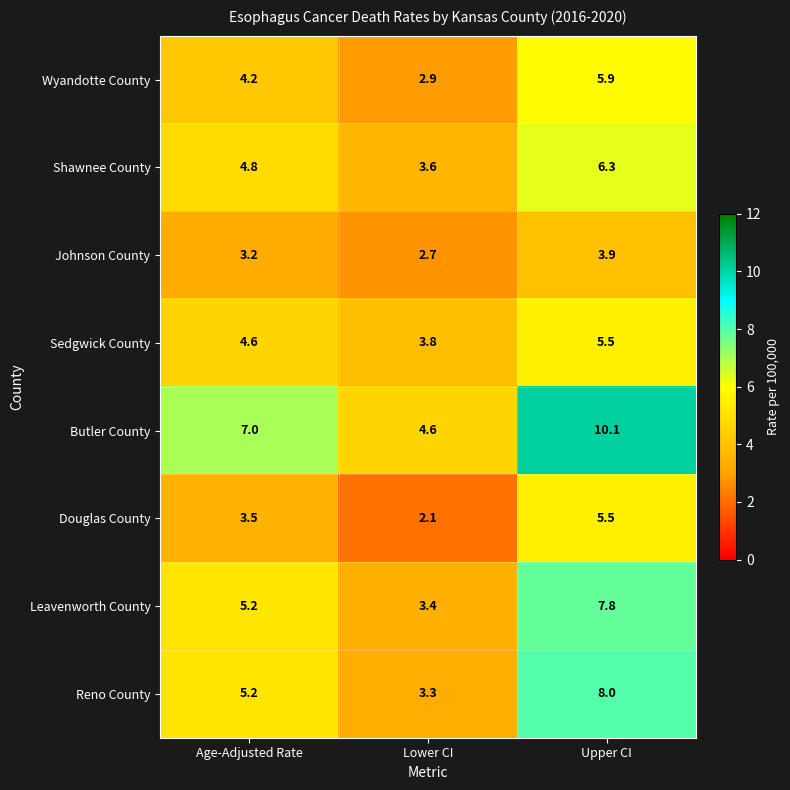

What value does the Shawnee County series have at Upper CI?

6.3